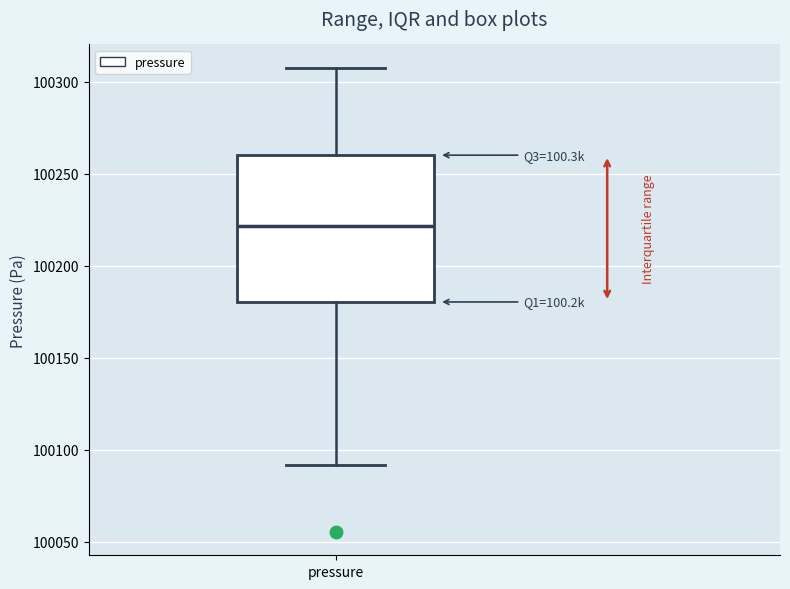

Where is the lower edge of the box for pressure on the y-axis? The values are not printed on the chart, so give them approximately, as read against the axis.

100180